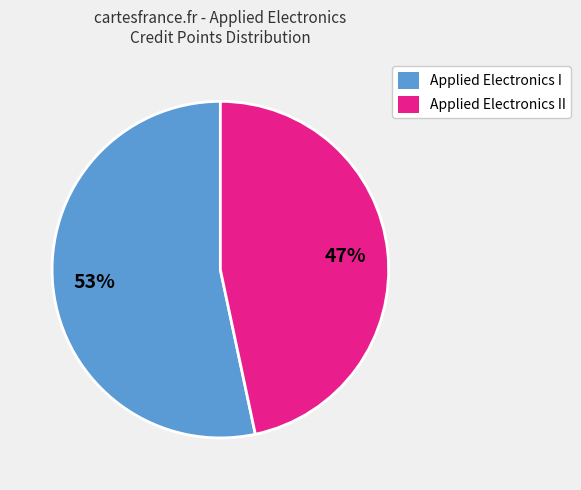

Is it true that Applied Electronics II is 32% of the pie?

False